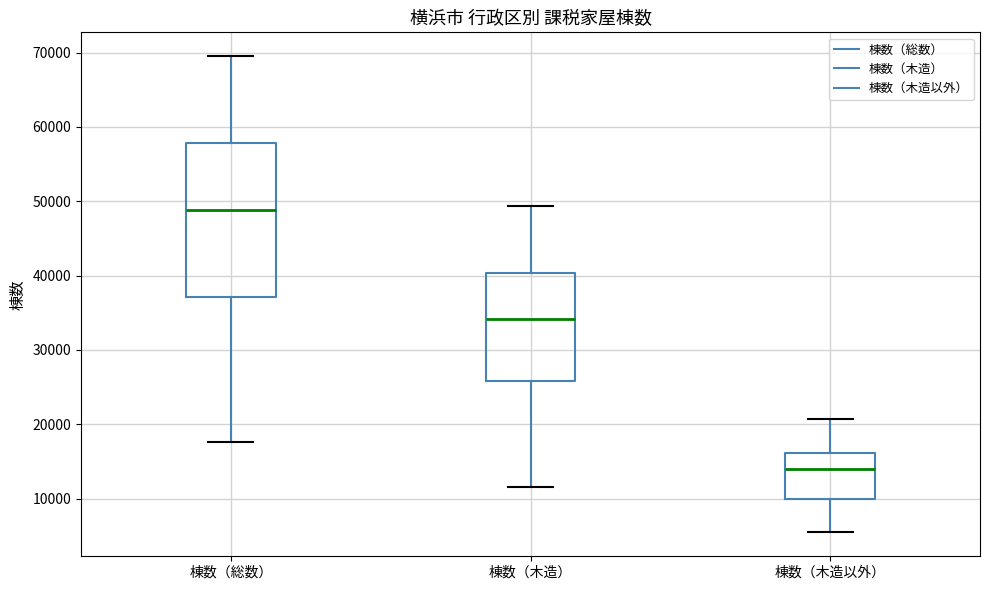

Where does the median line of the box for 棟数（木造） sit on the y-axis? The values are not printed on the chart, so give them approximately, as read against the axis.

34000